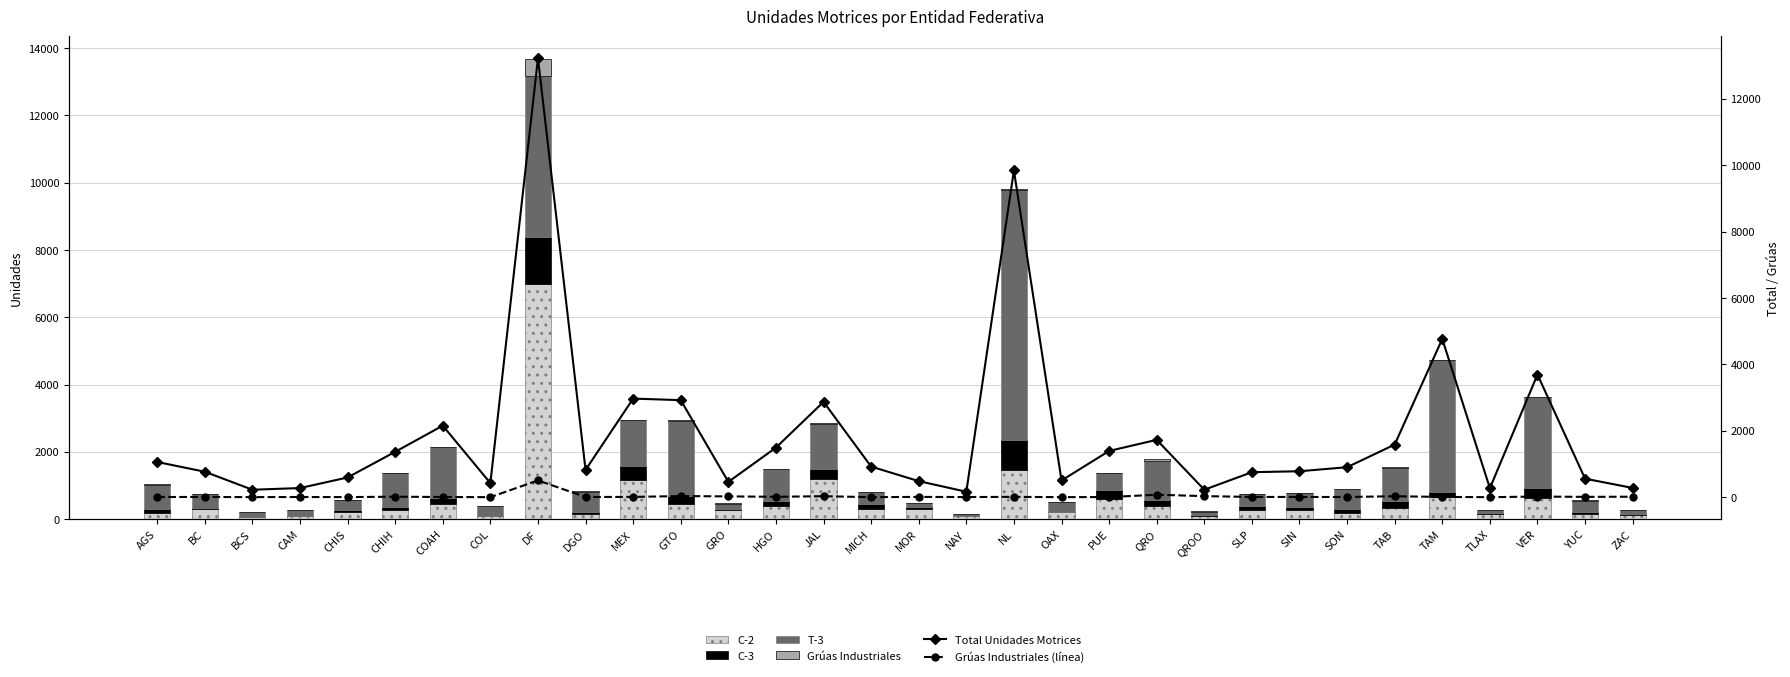

At which category does the chart reach its peak across all series?

DF